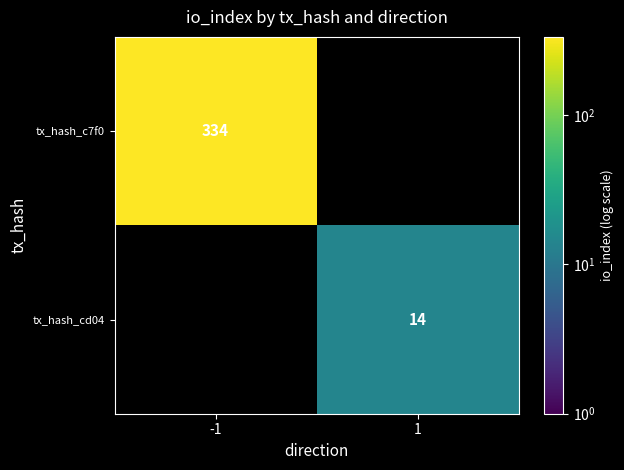

The value of tx_hash_c7f0 at -1 is 334. True or false?

True